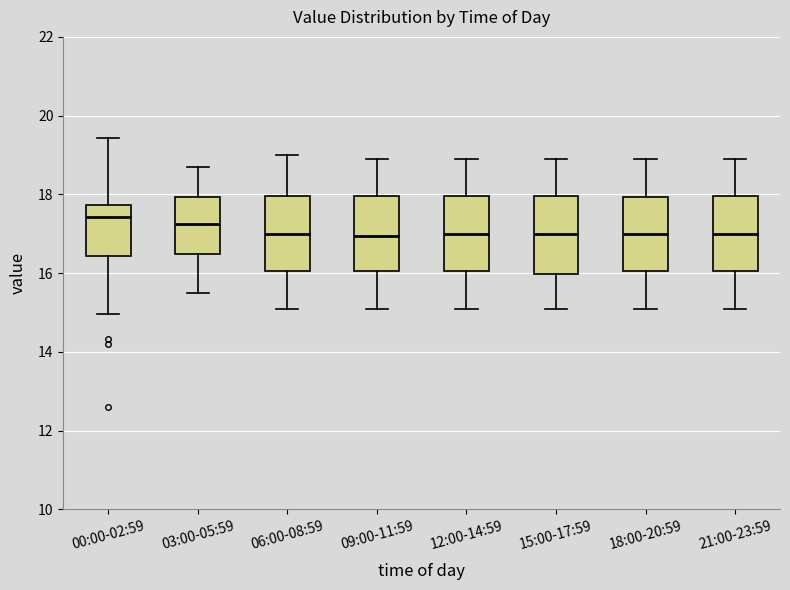

Where does the upper whisker of the box for 18:00-20:59 end on the y-axis? The values are not printed on the chart, so give them approximately, as read against the axis.

19.0